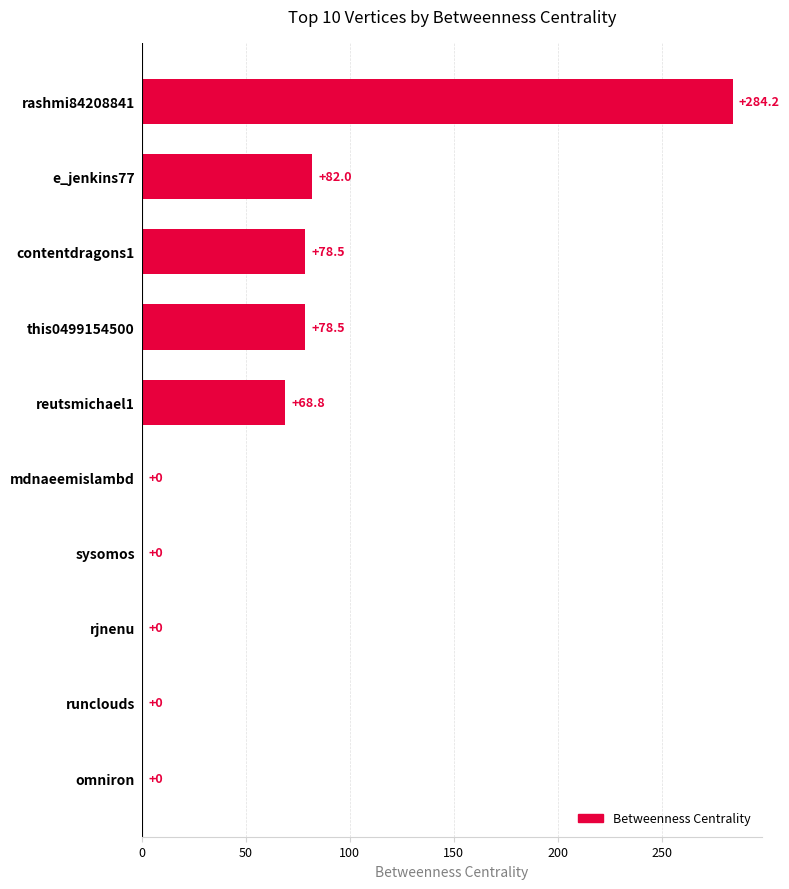

Is it true that the value at contentdragons1 is 78.5?

True